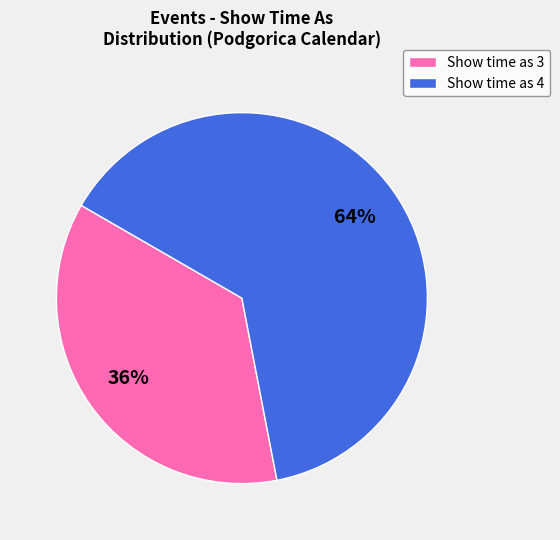

What is the ratio of the value at Show time as 4 to the value at Show time as 3?

1.8